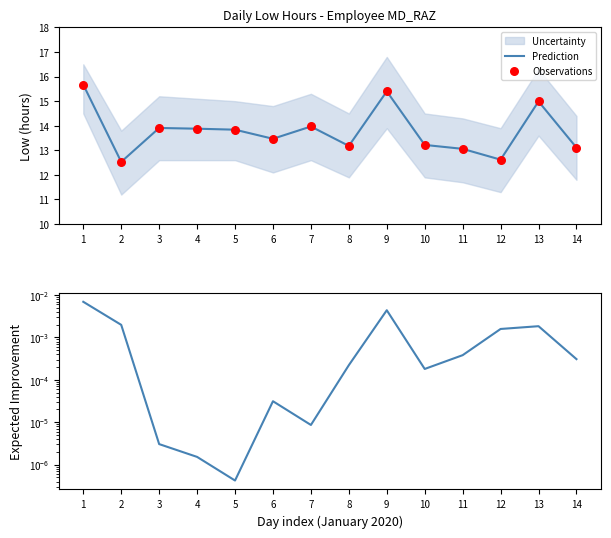

Is the value of Prediction at 1 greater than the value of Observations at 12?

Yes